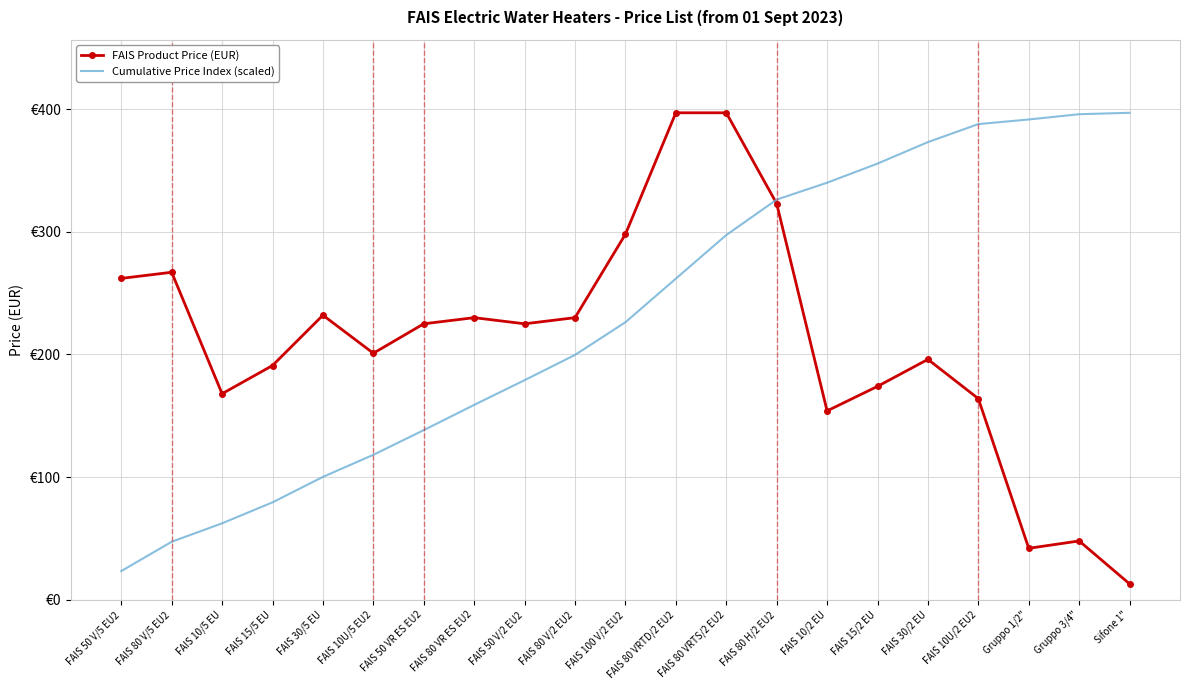

At how many categories does at least one series exceed 167?

21